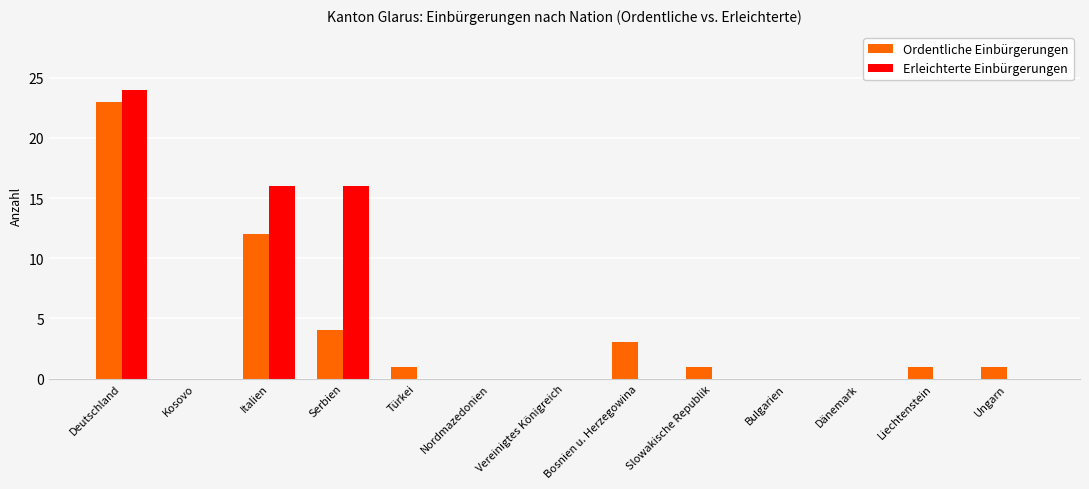

Between Serbien and Vereinigtes Königreich, which series saw the biggest shift?

Erleichterte Einbürgerungen